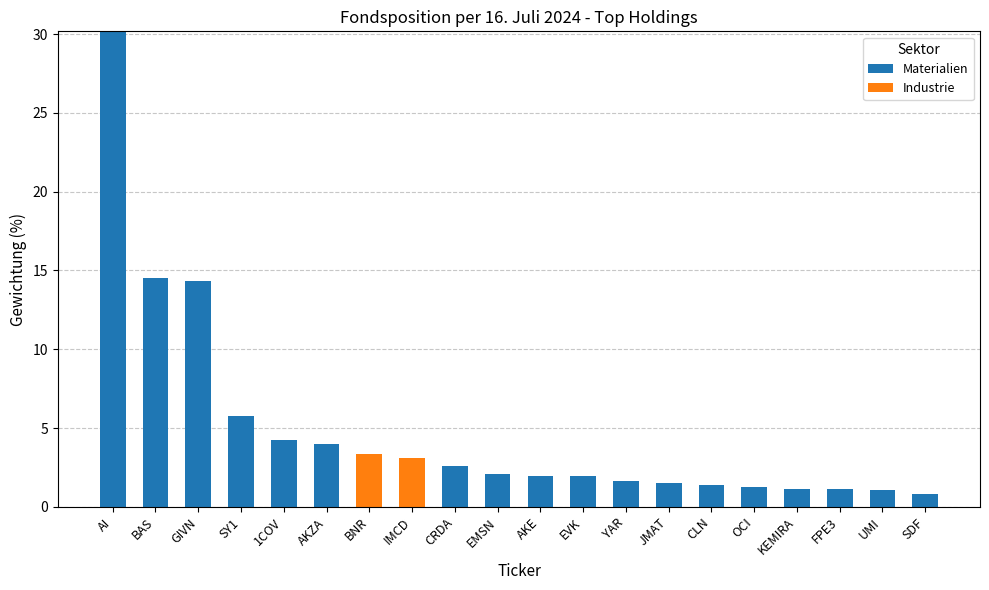

What is the maximum value for Materialien?

30.2